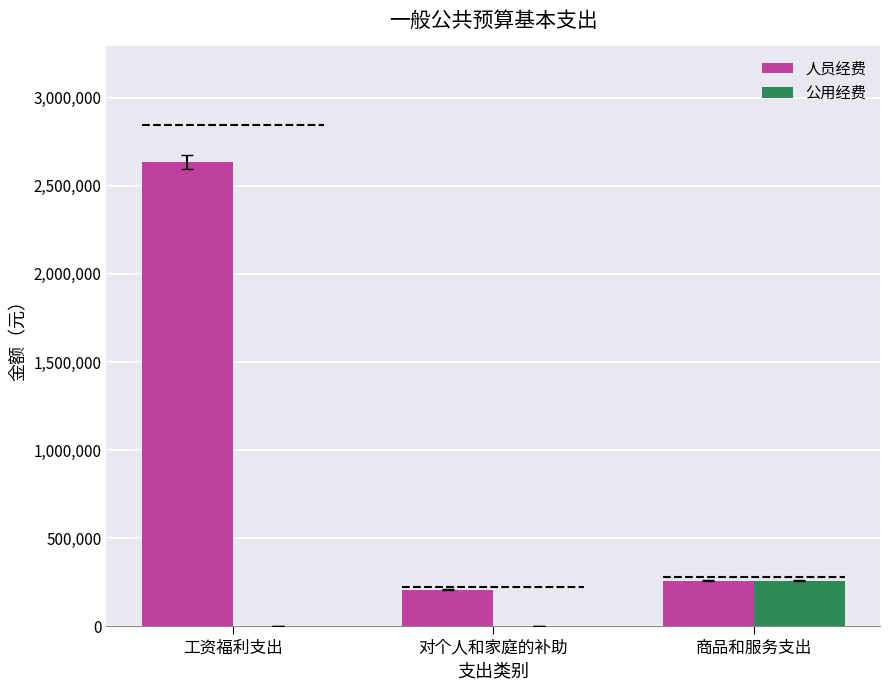

Is it true that 人员经费 equals 206975.8 at 对个人和家庭的补助?

True